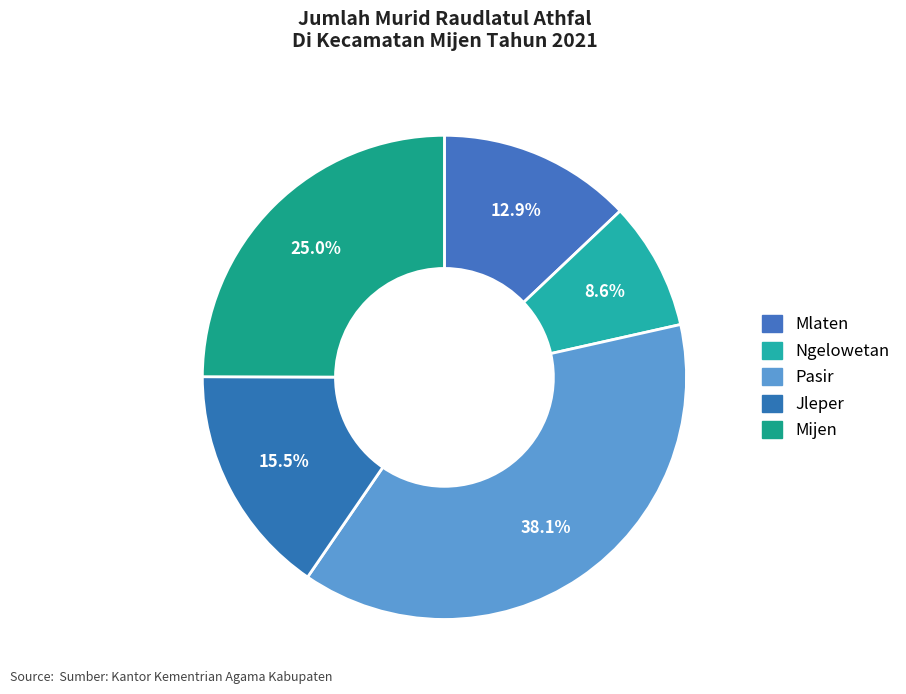

To the nearest percent, what is the difference between the Pasir and Mijen slice percentages?

13%